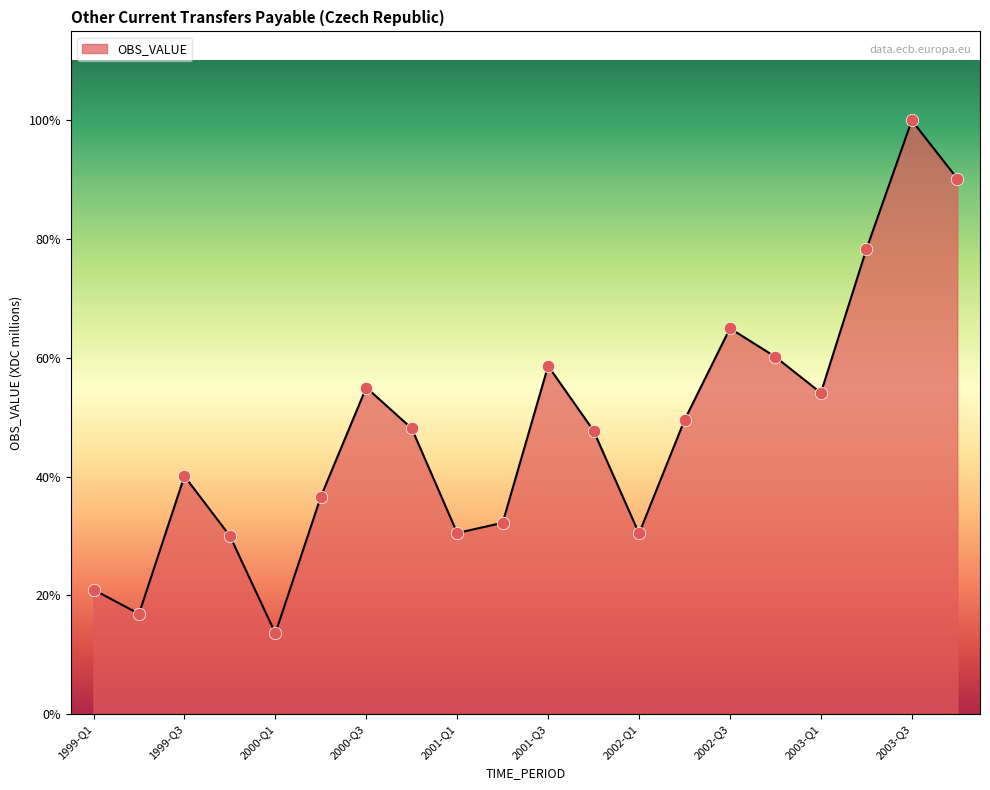

Does the chart have visible grid lines?

No